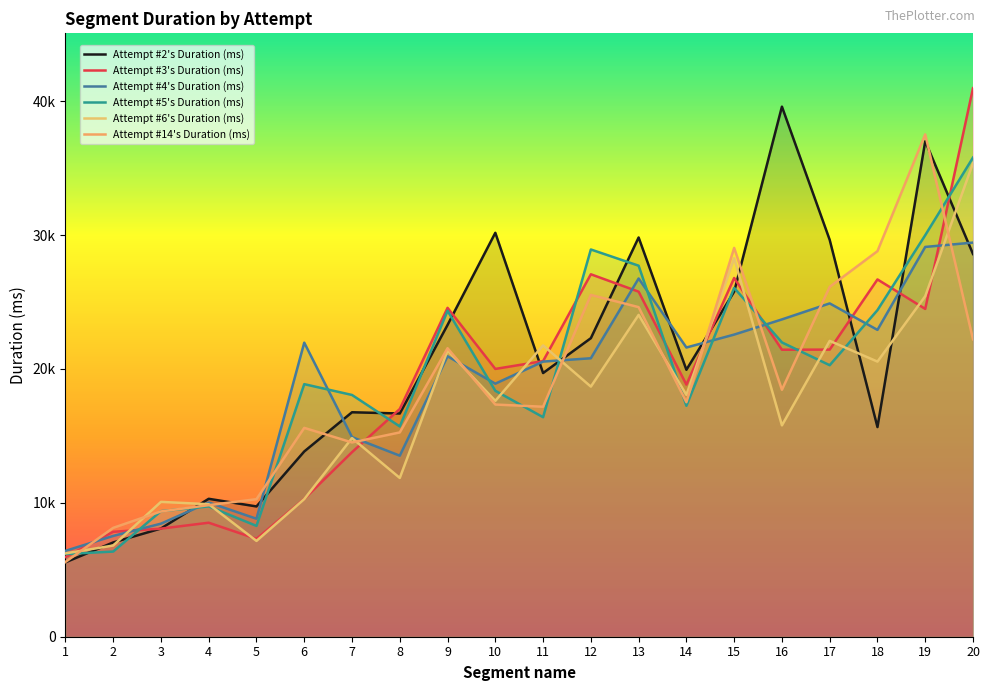

How many data points in Attempt #5's Duration (ms) are above 18867?

9